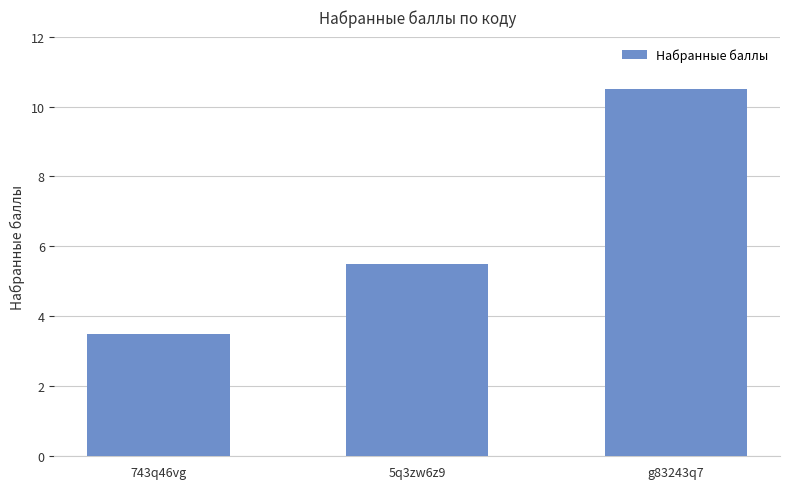

How many bars are there in total?

3